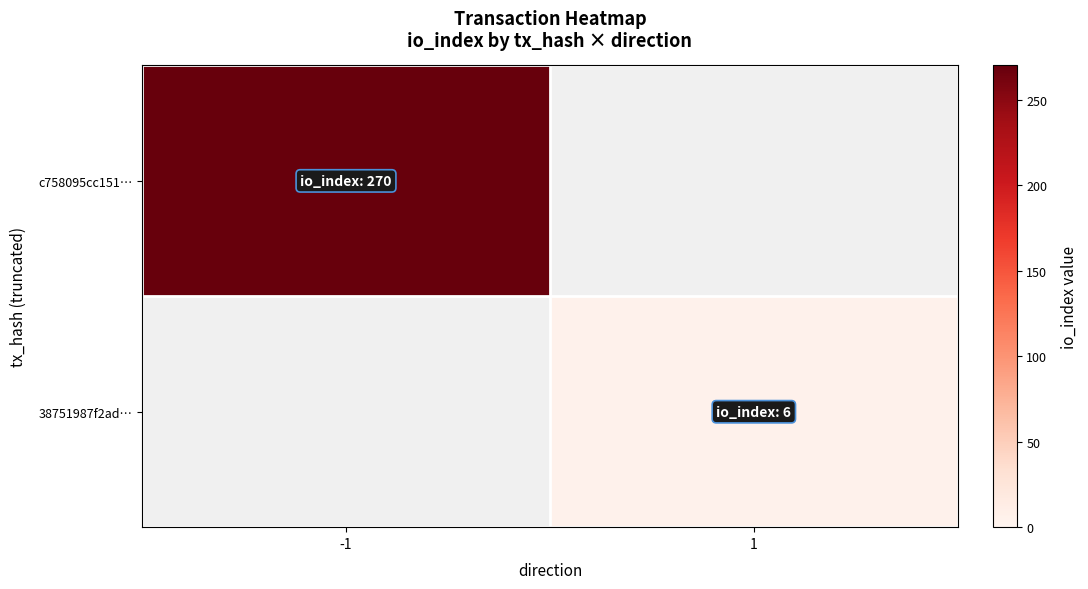

List the series in order of their peak value, lowest first.

c758095cc151…, 38751987f2ad…